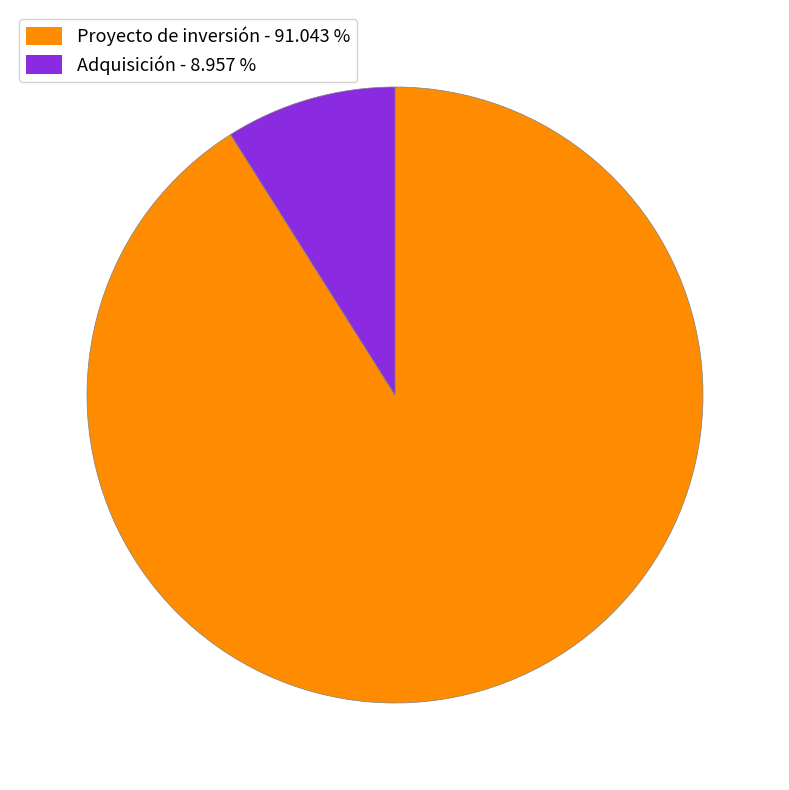

Between Adquisición and Proyecto de inversión, which is larger?

Proyecto de inversión